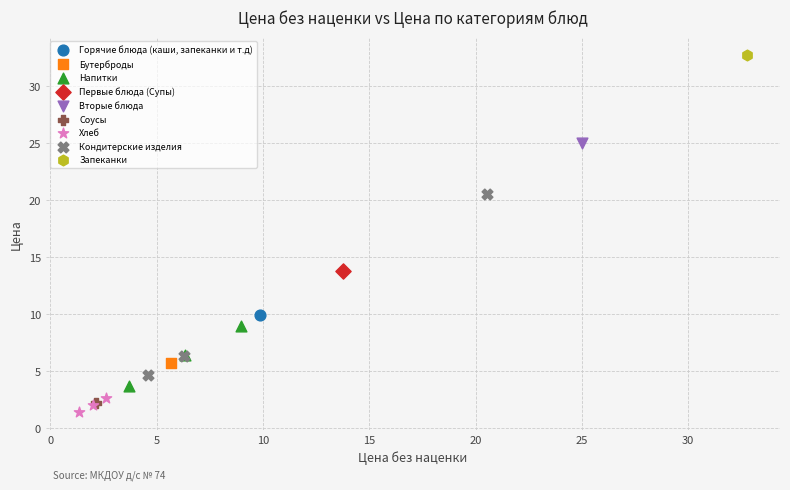

What are all the series names shown in the legend?

Горячие блюда (каши, запеканки и т.д), Бутерброды, Напитки, Первые блюда (Супы), Вторые блюда, Соусы, Хлеб, Кондитерские изделия, Запеканки